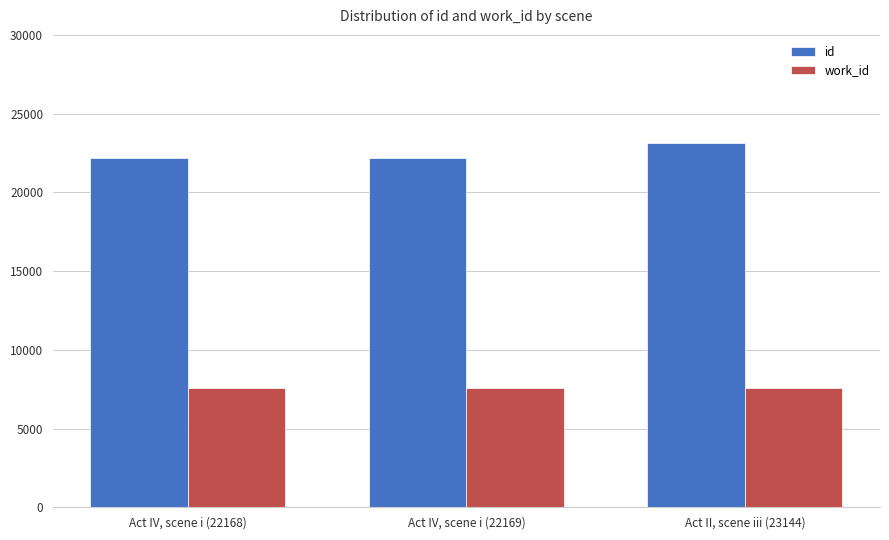

Which series has the largest total across all categories?

id